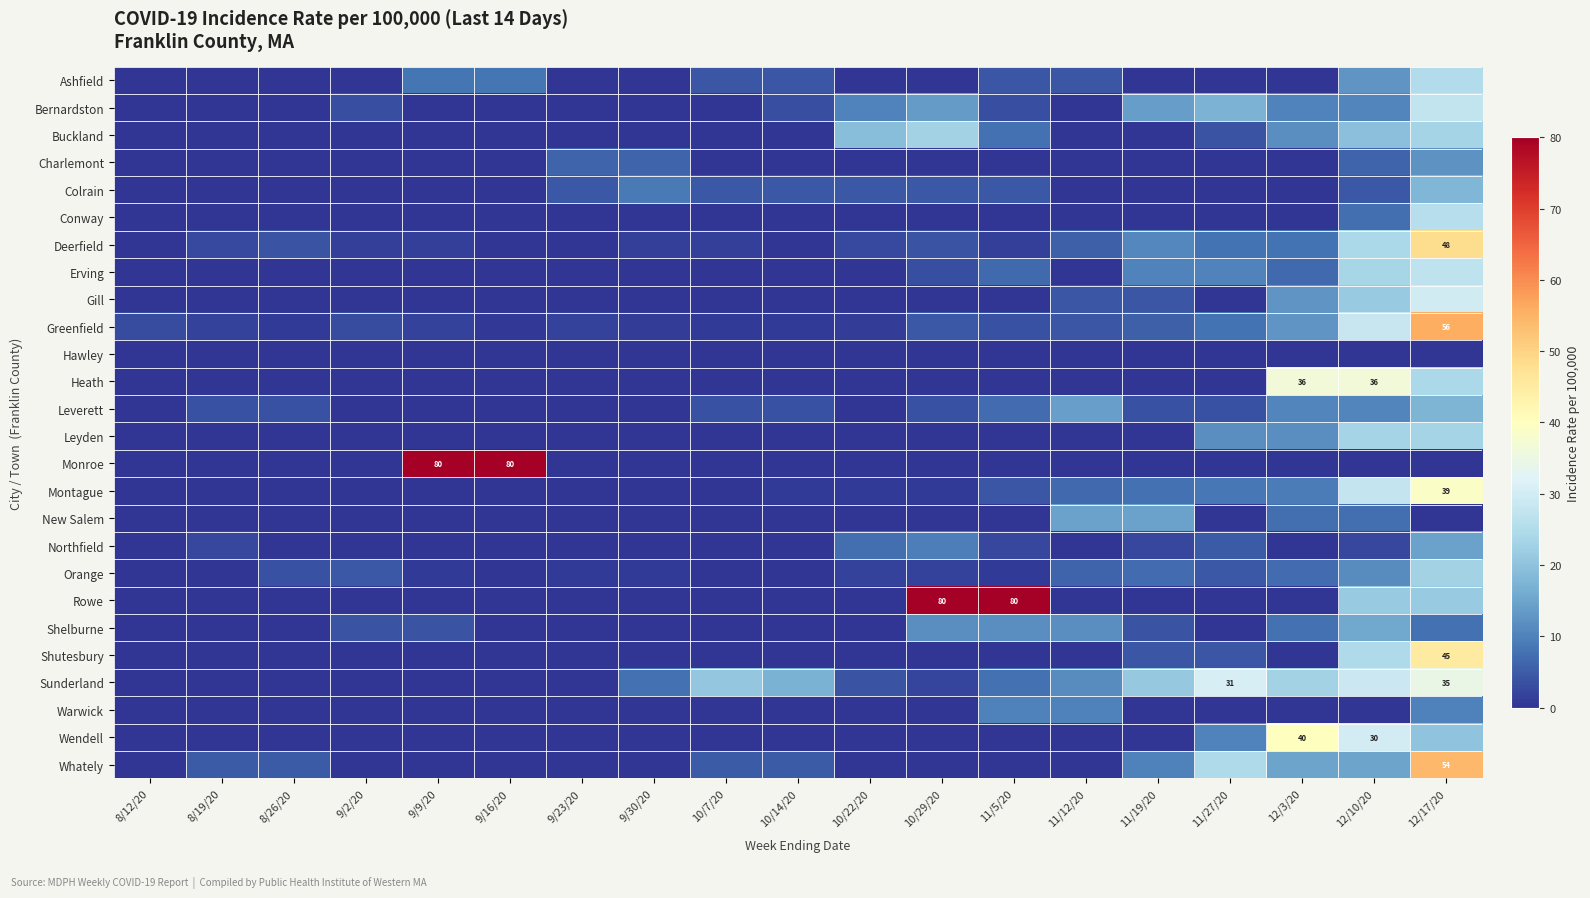

True or false: Whately has a value of 0.0 at 11/12/20.

True